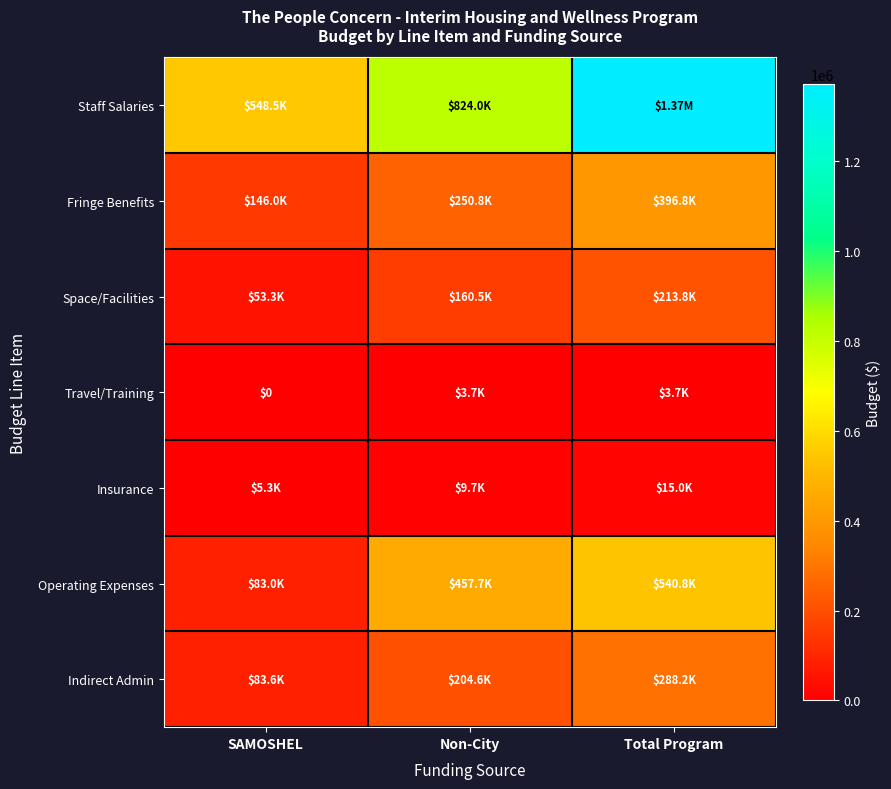

What is the average value of the Operating Expenses series?

360505.0